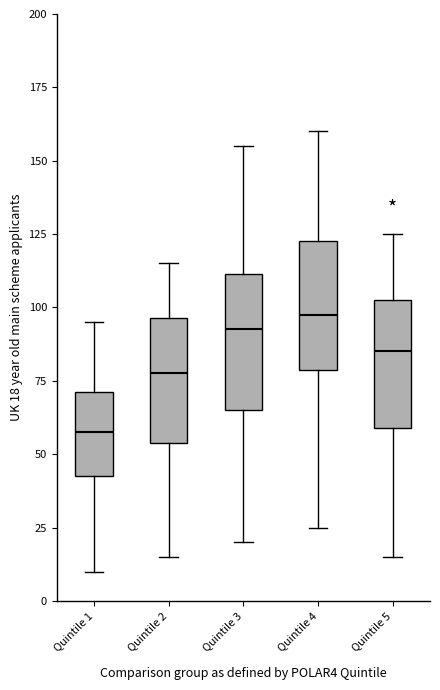

Where is the upper edge of the box for Quintile 2 on the y-axis? The values are not printed on the chart, so give them approximately, as read against the axis.

95